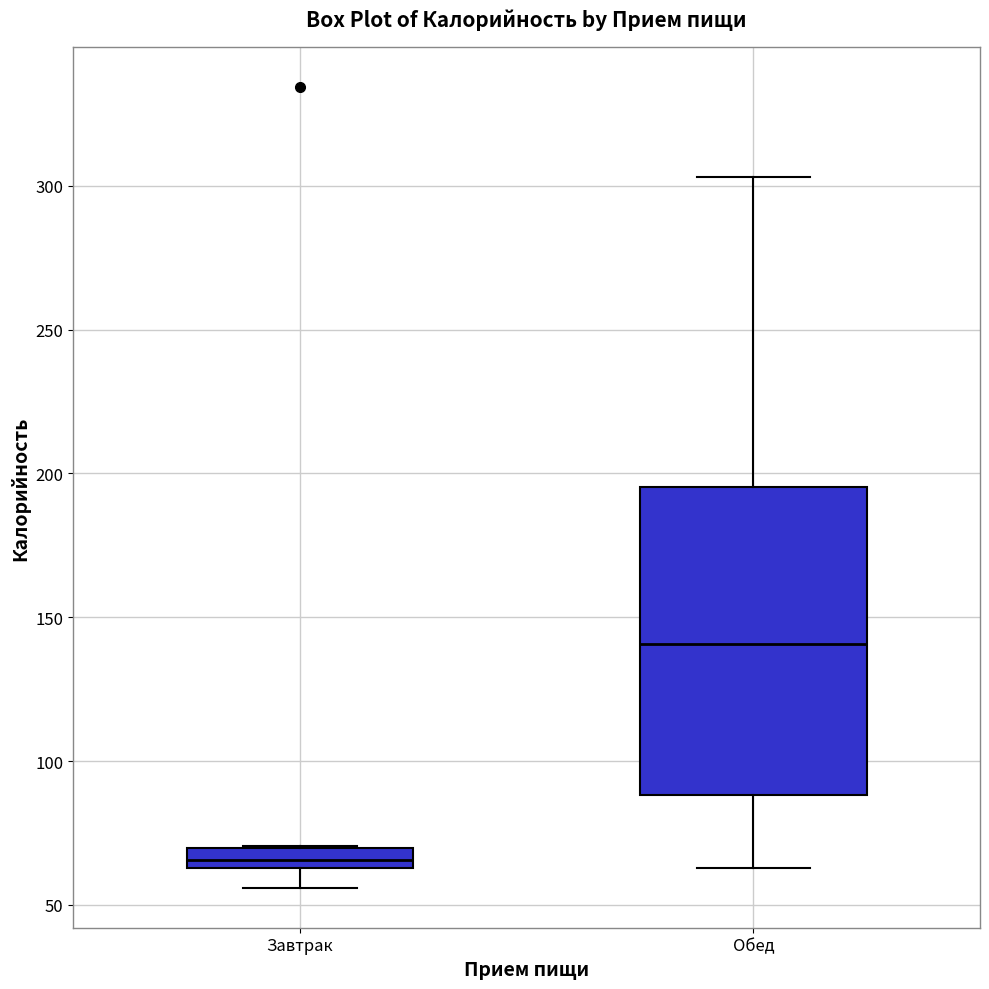

Which box's median line is the lowest?

Завтрак